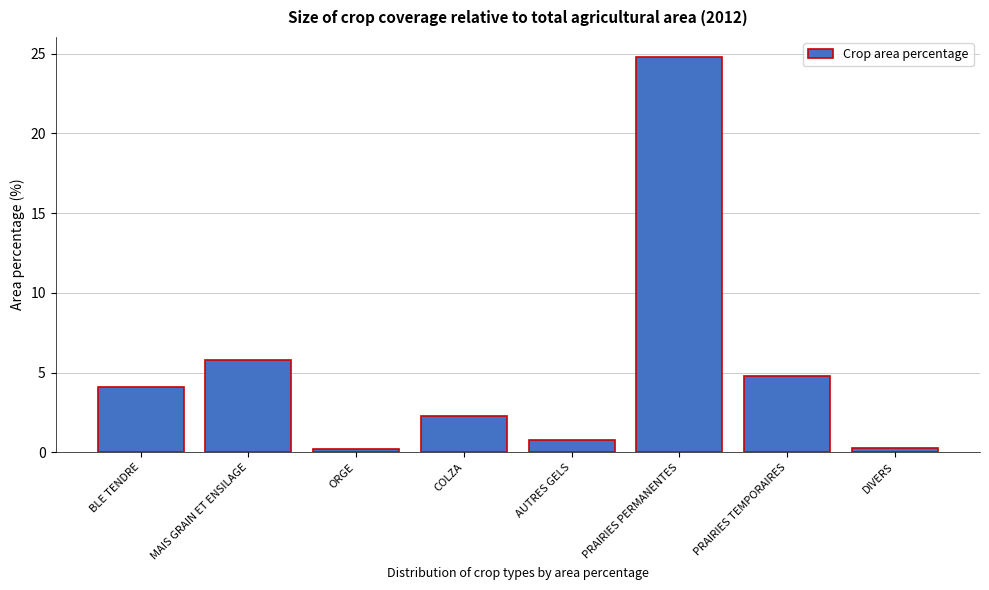

What is the change in value from COLZA to PRAIRIES TEMPORAIRES?

+2.5